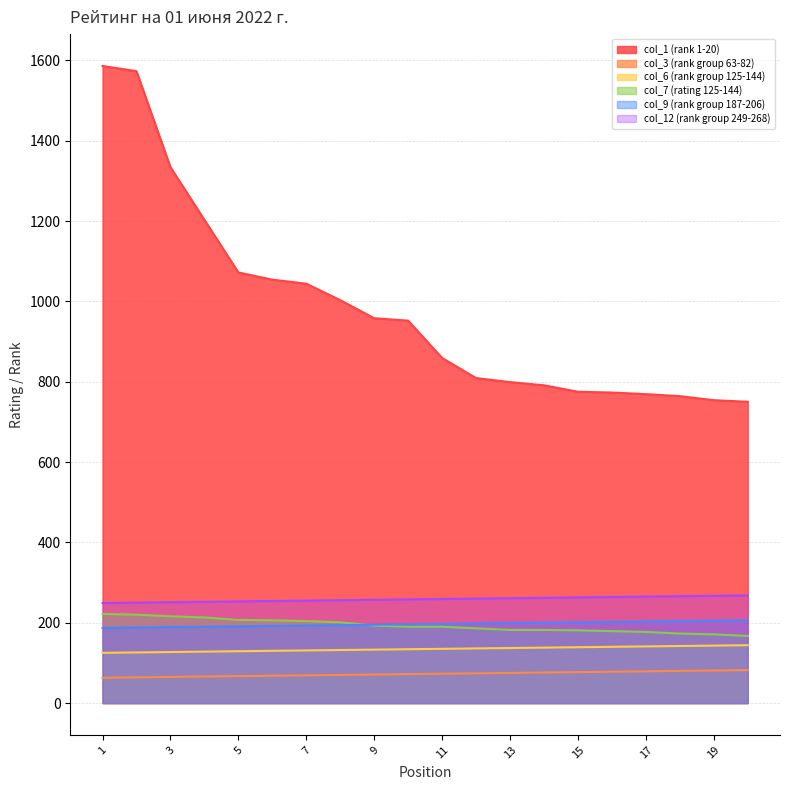

List the series in order of their peak value, lowest first.

col_3 (rank group 63-82), col_6 (rank group 125-144), col_9 (rank group 187-206), col_7 (rating 125-144), col_12 (rank group 249-268), col_1 (rank 1-20)